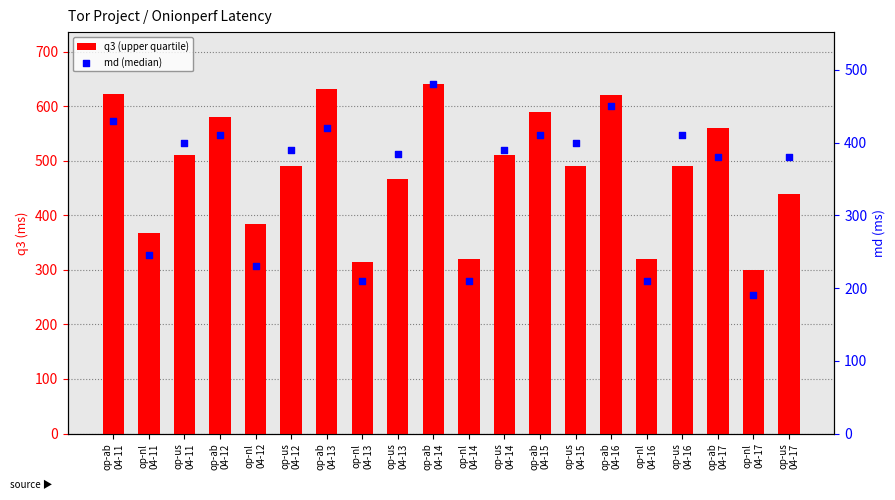

What is the total value across all series at op-ab
04-14?

1120